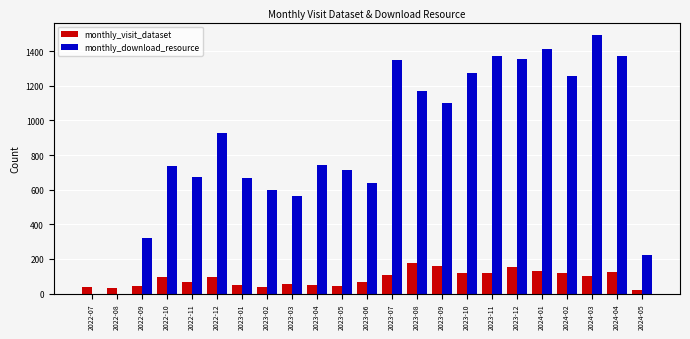

The value of monthly_visit_dataset at 2023-10 is 117. True or false?

True